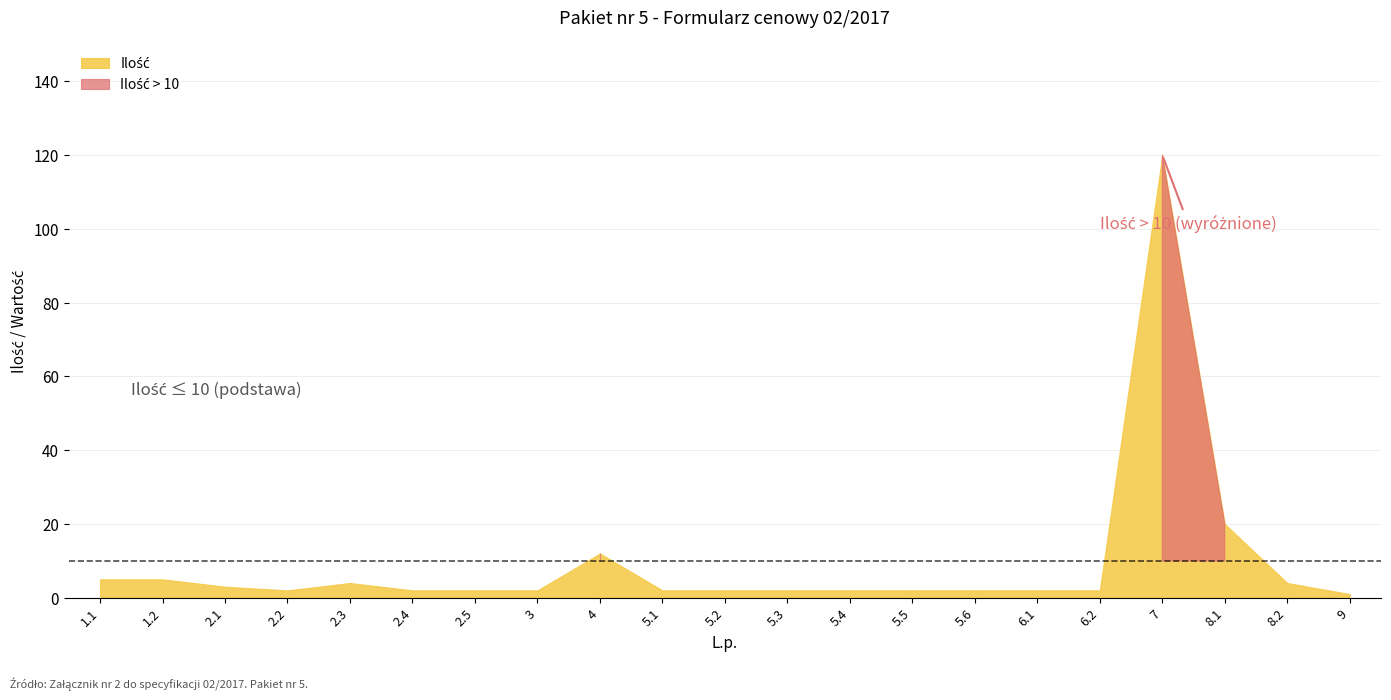

At which category is the sum across all series the highest?

7